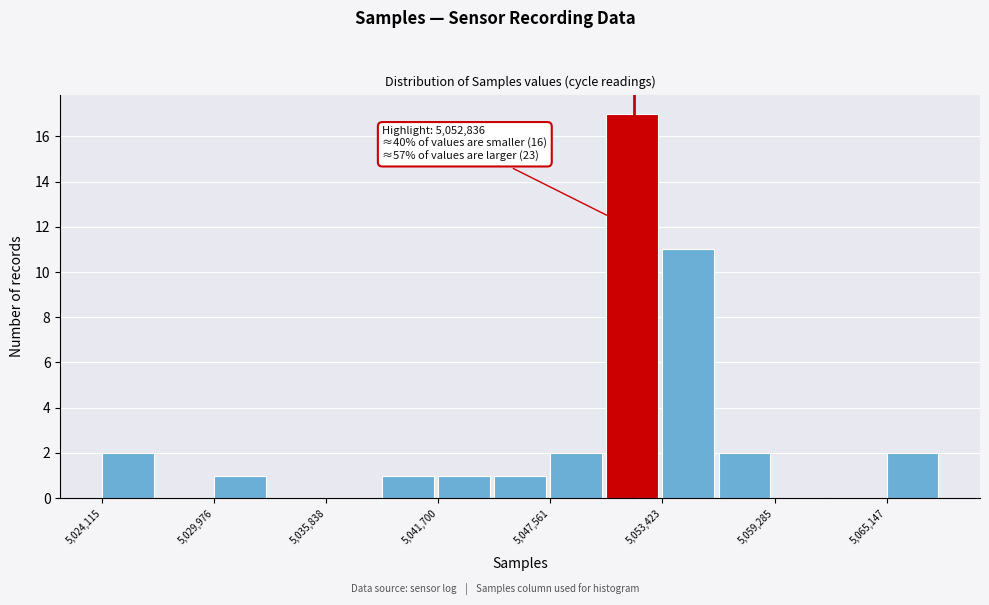

Around what value on the x-axis is the tallest bar? Give the approximate position of its centre, as read against the axis.

5052000